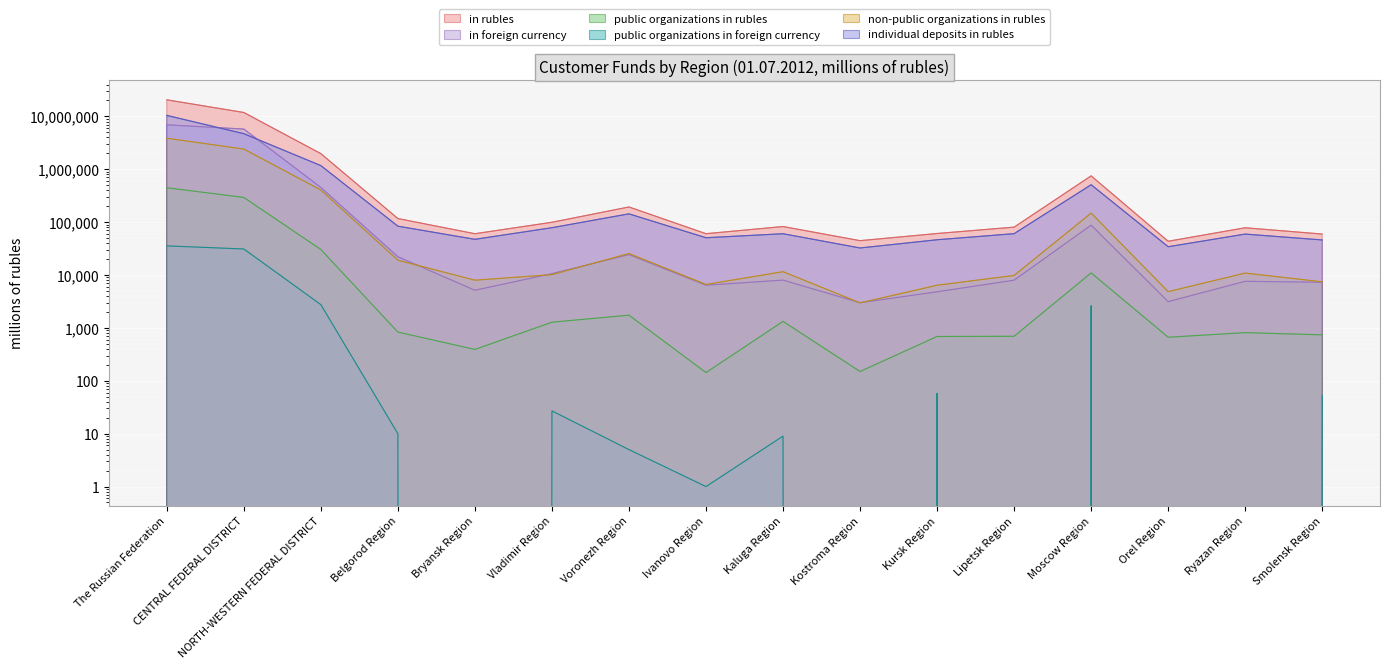

True or false: public organizations in foreign currency and in rubles intersect in this chart.

False